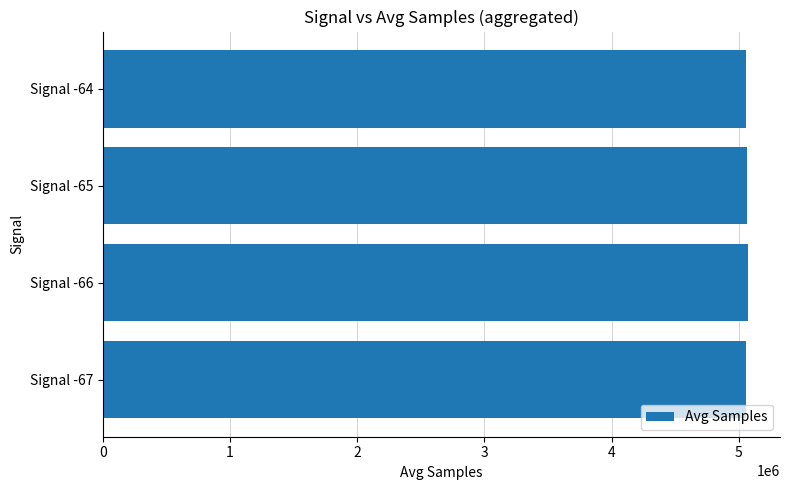

What is the smallest value displayed?

5058958.0